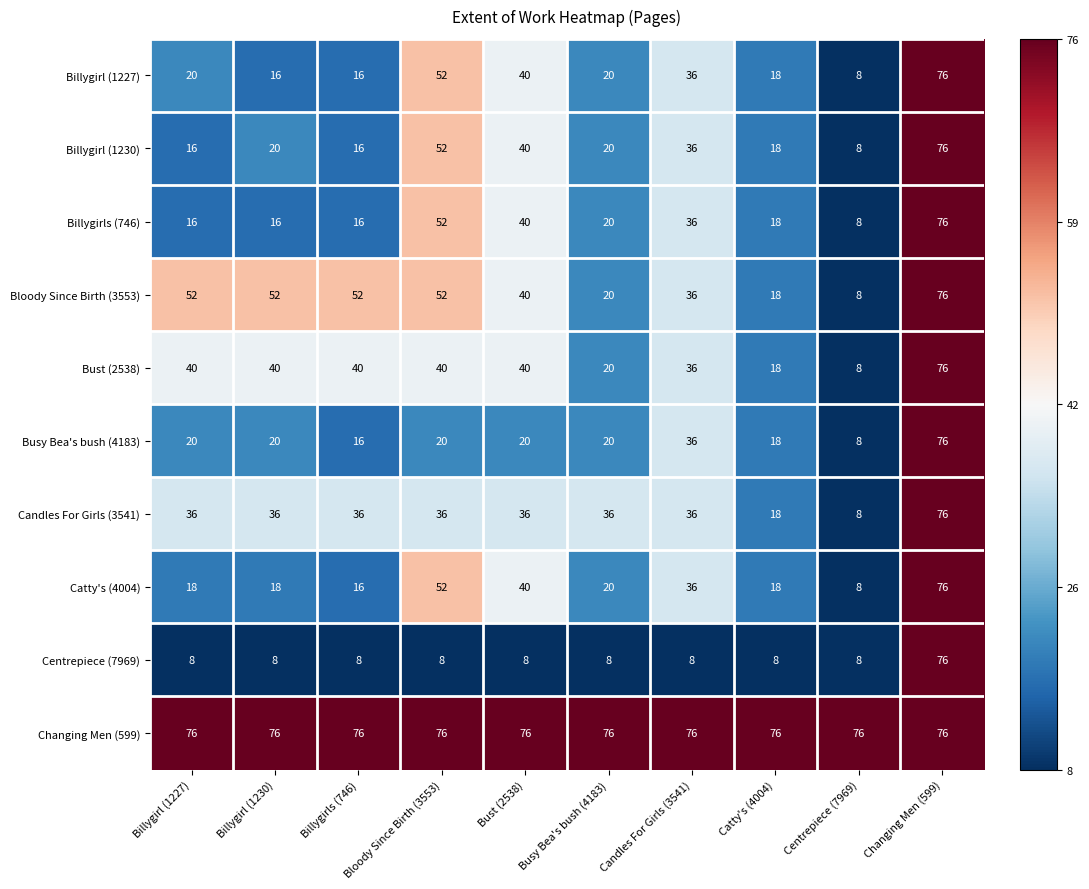

What value does the Candles For Girls (3541) series have at Catty's (4004), to the nearest 10?

20